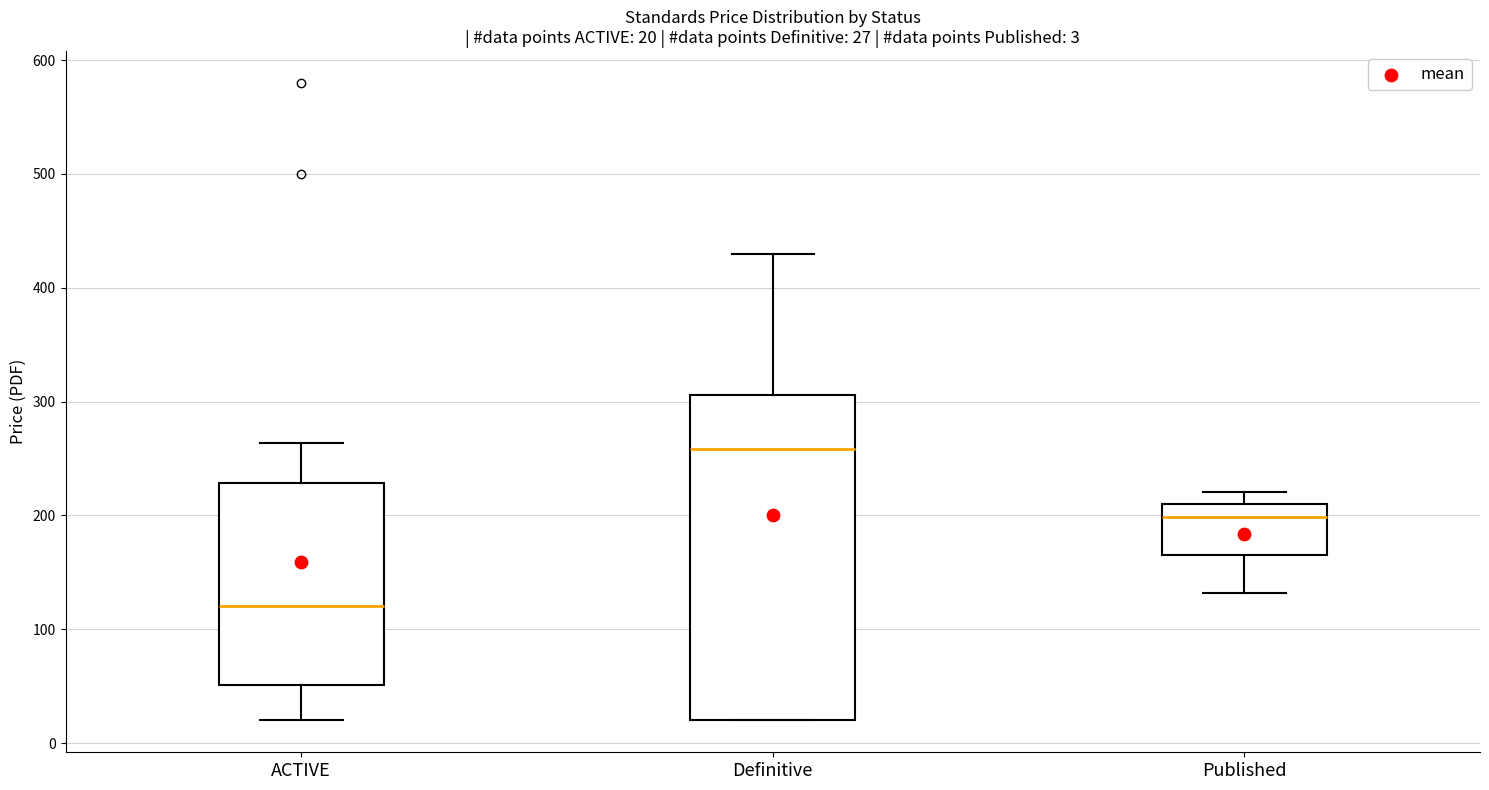

Which box has the lowest median line?

ACTIVE